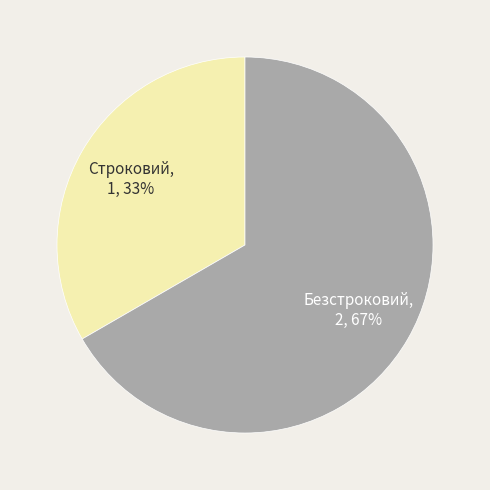

Count the number of slices in the pie.

2